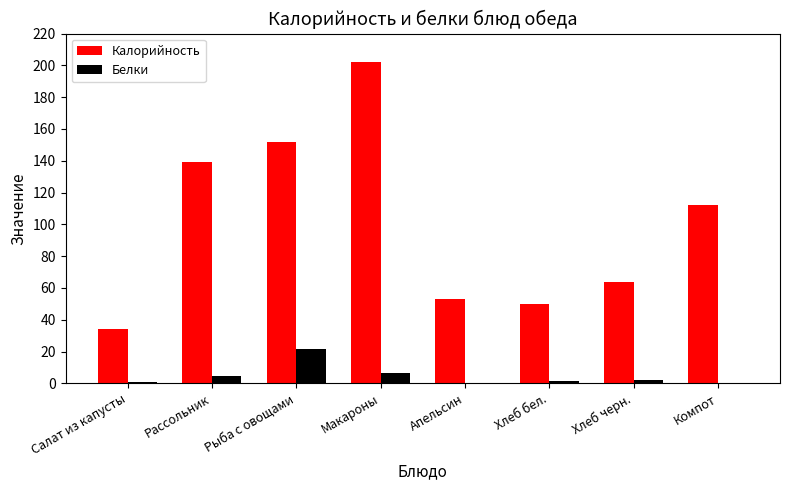

What is the sum of all Белки values?

38.2